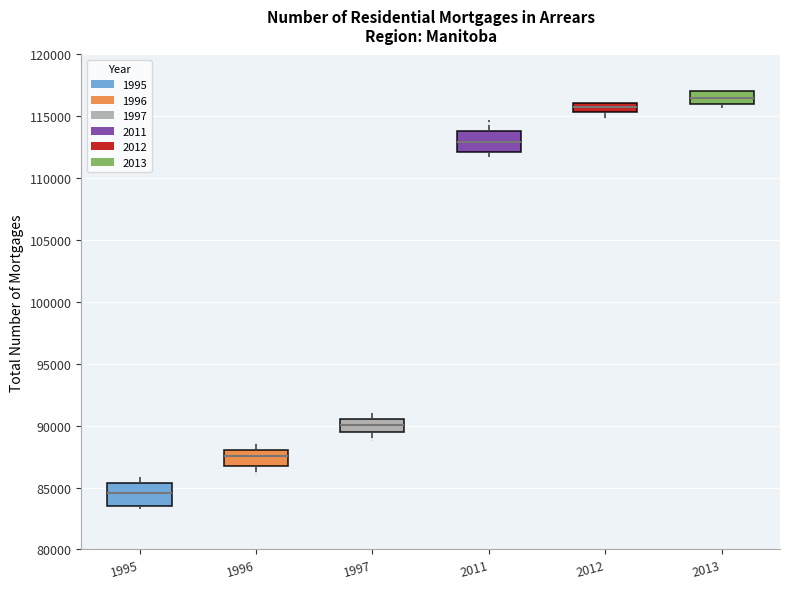

Which box's median line is the highest?

2013